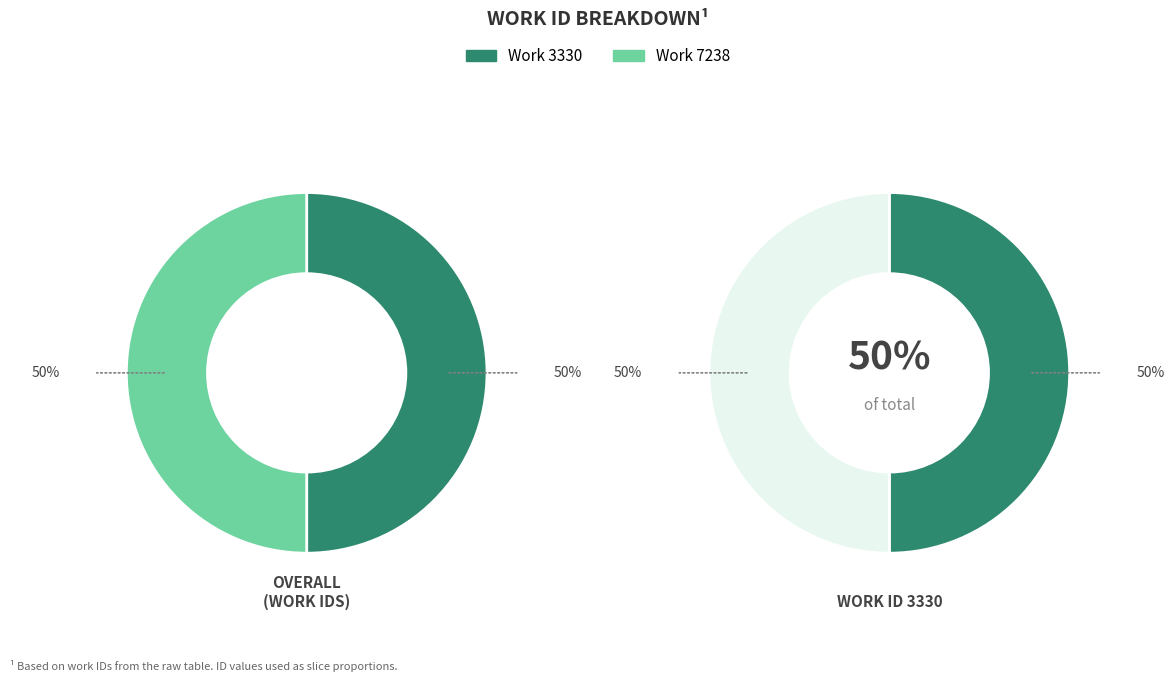

What is the ratio of the value at Work 3330 to the value at Work 7238?

1.0